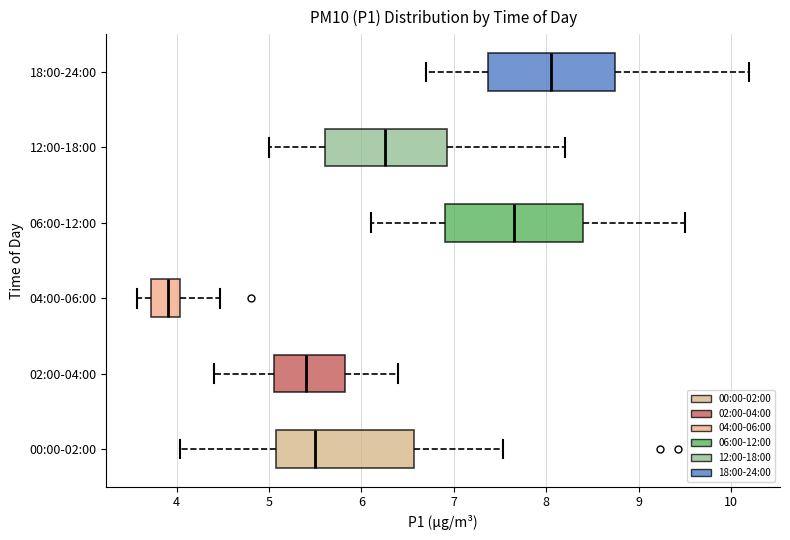

Where does the right whisker of the box for 02:00-04:00 end on the x-axis? The values are not printed on the chart, so give them approximately, as read against the axis.

6.4